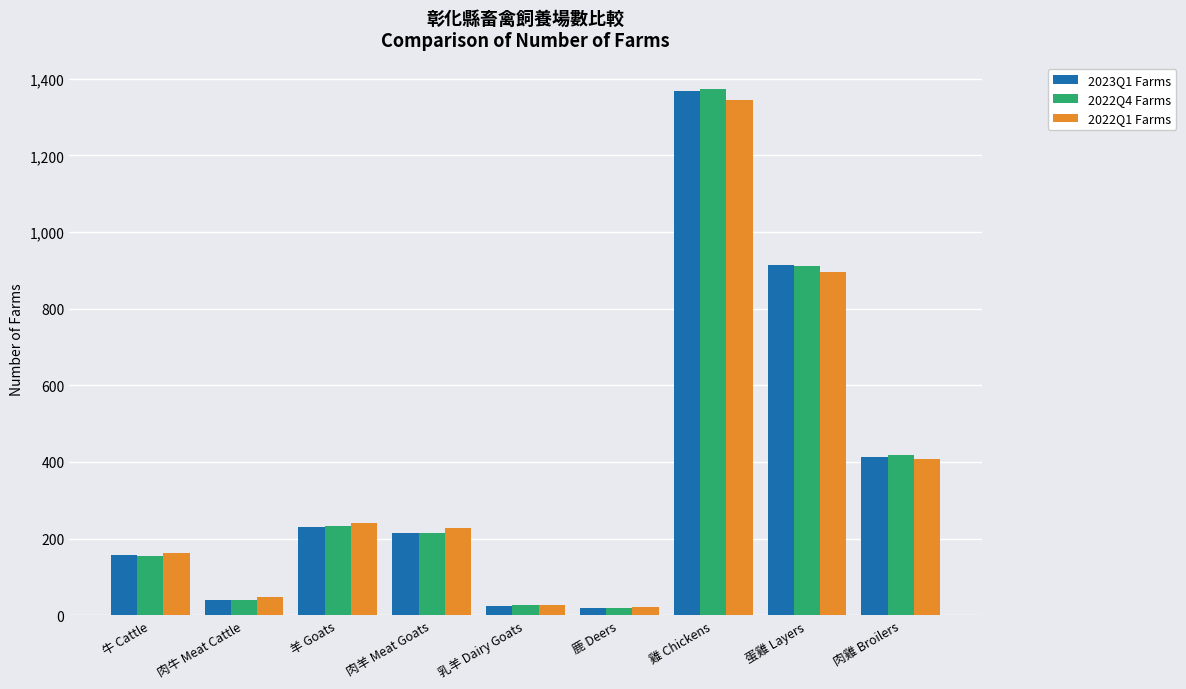

At which category is the sum across all series the highest?

雞 Chickens